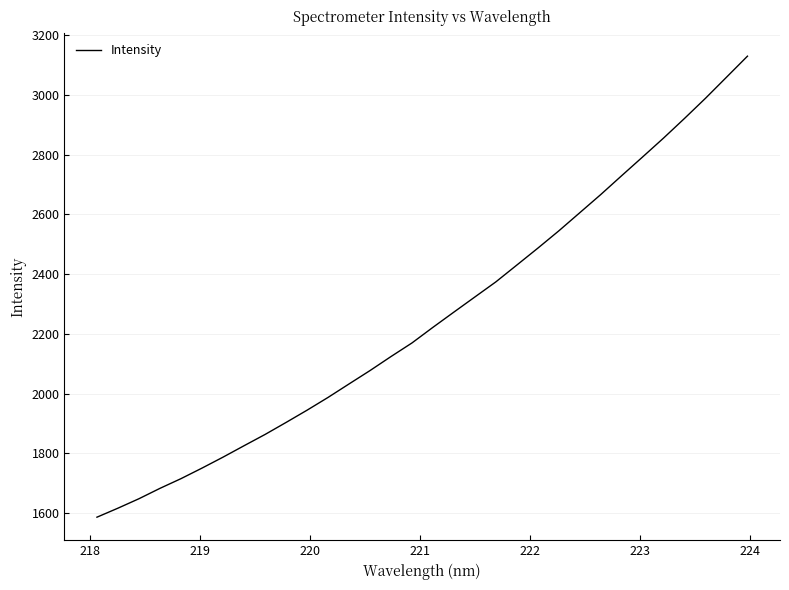

What is the smallest value displayed?

1586.2